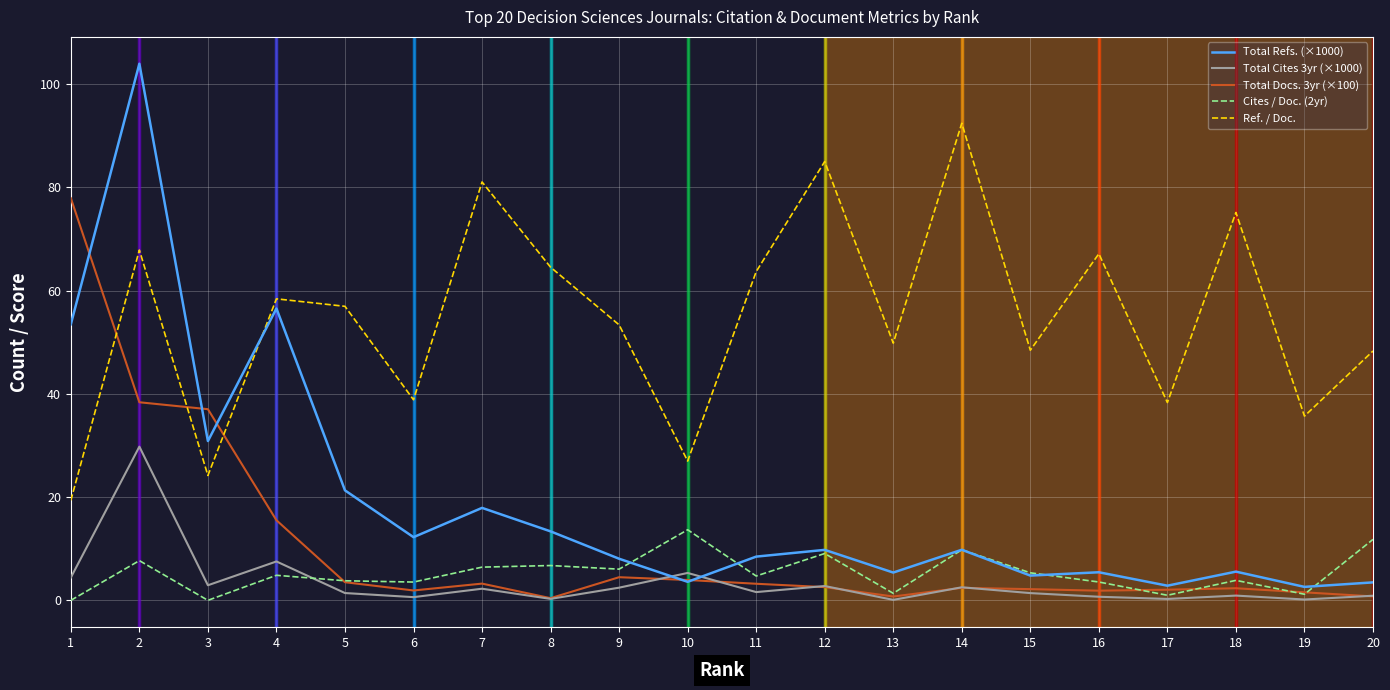

At which category does Cites / Doc. (2yr) reach its first local valley?

3